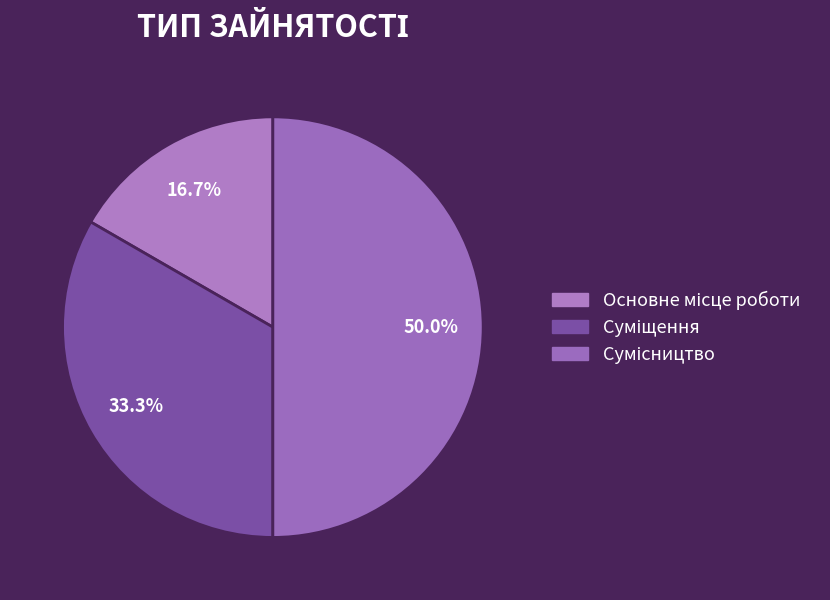

Count the number of slices in the pie.

3